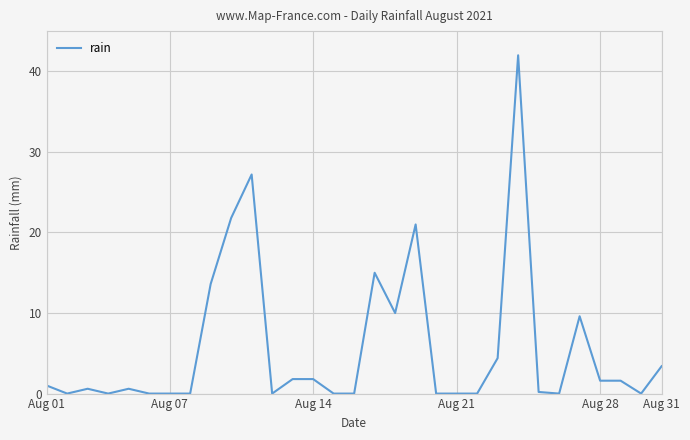

What is the greatest value displayed?

42.0